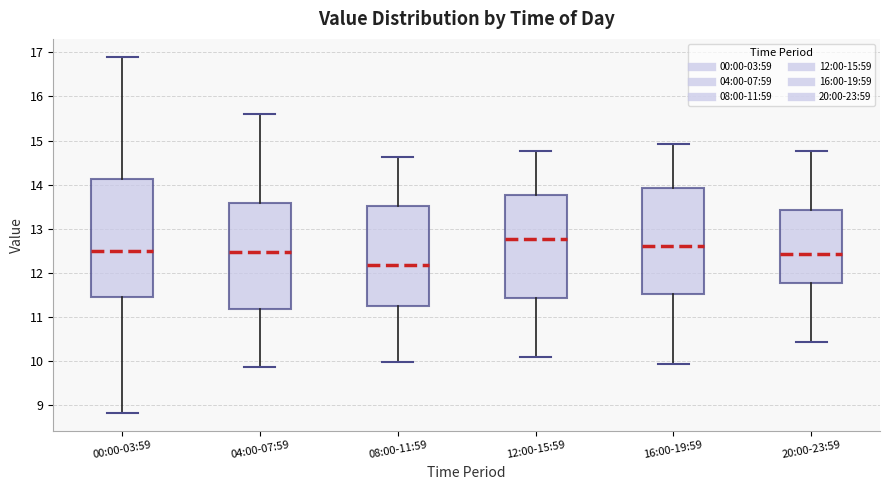

Which box is the tallest, from its lower edge to its upper edge?

00:00-03:59